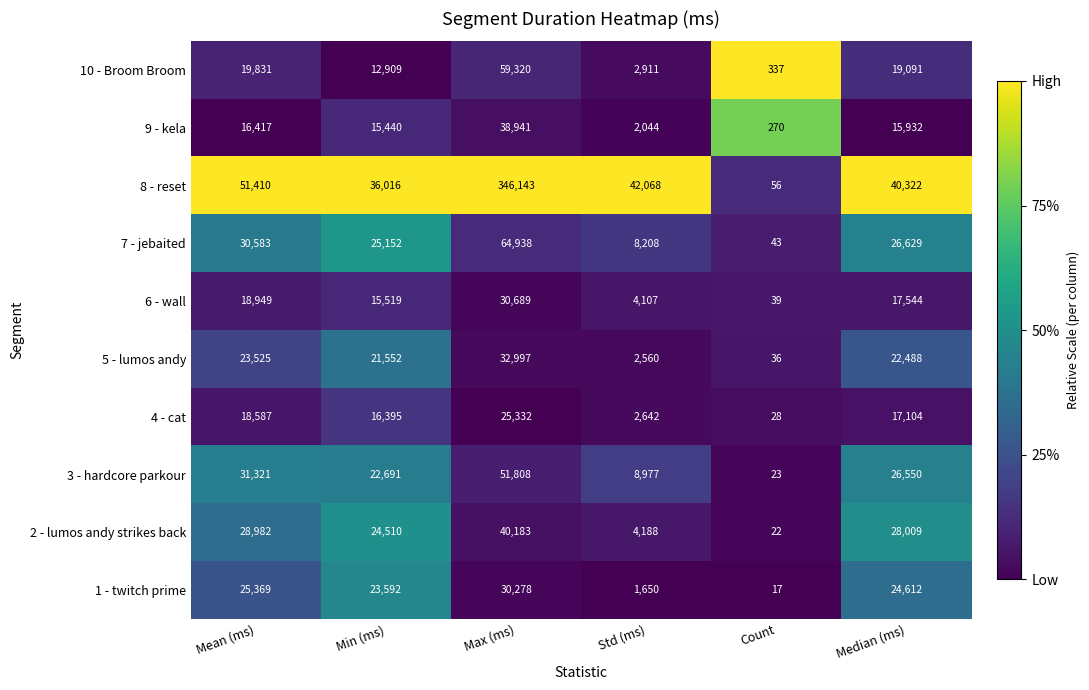

At which label is 9 - kela closest to 19605?

Mean (ms)